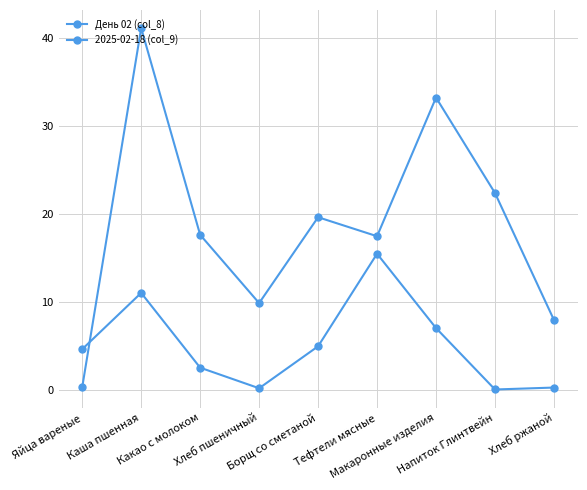

True or false: 2025-02-18 (col_9) and День 02 (col_8) cross at least once.

True